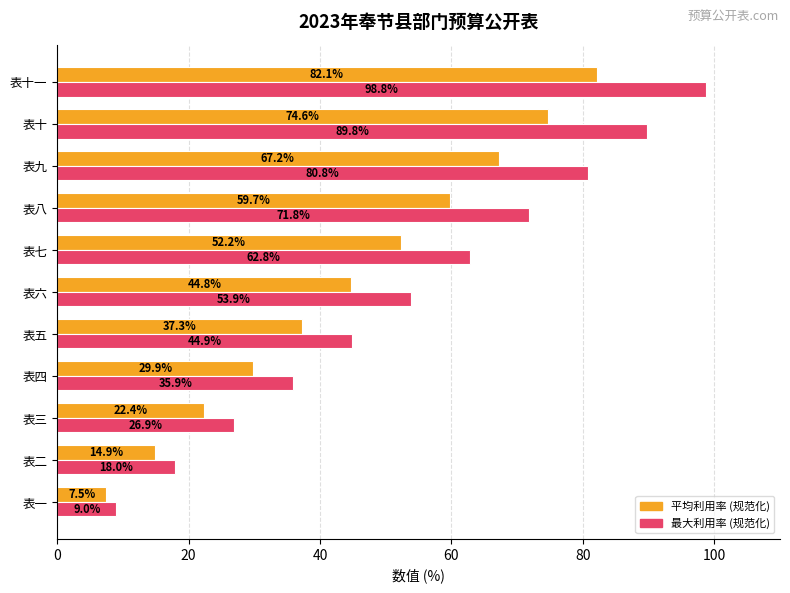

What is the spread (max minus min) of values at 表六?

9.1